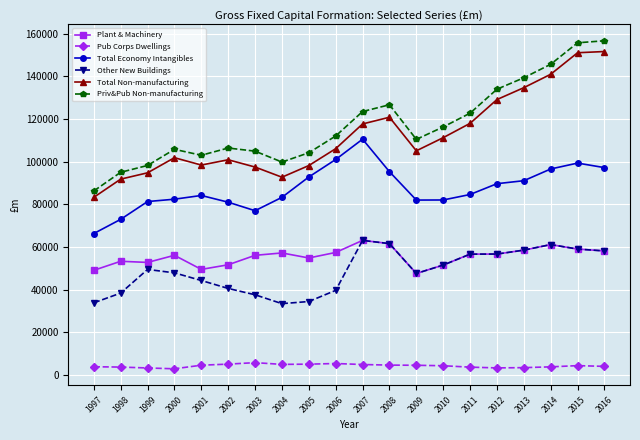

Where does the Total Economy Intangibles series first go above 84561?

2005